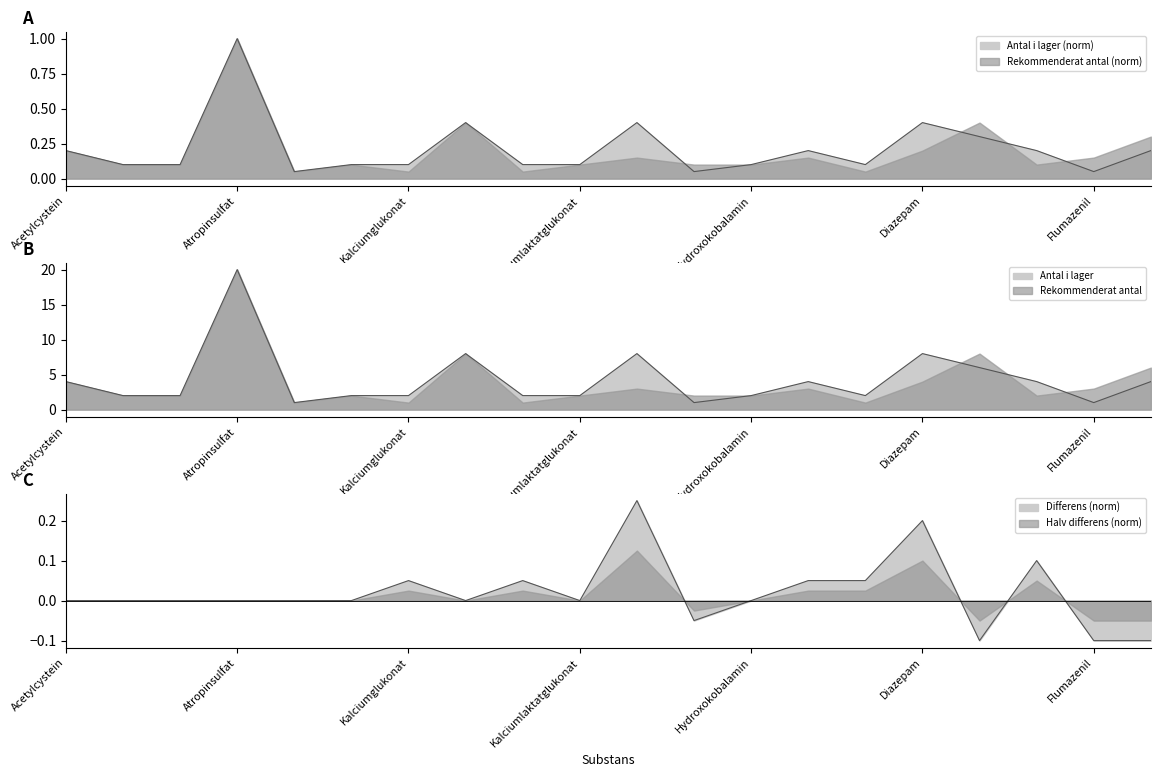

What is the label of the 12th point from the right?

8